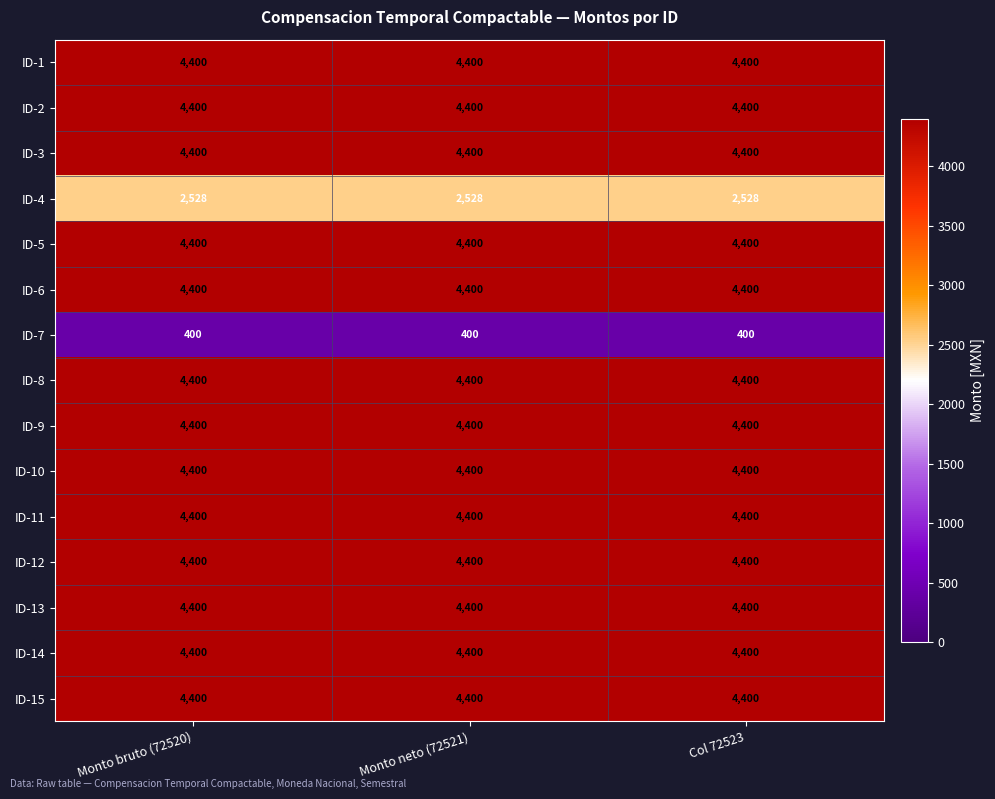

What is the greatest value displayed?

4400